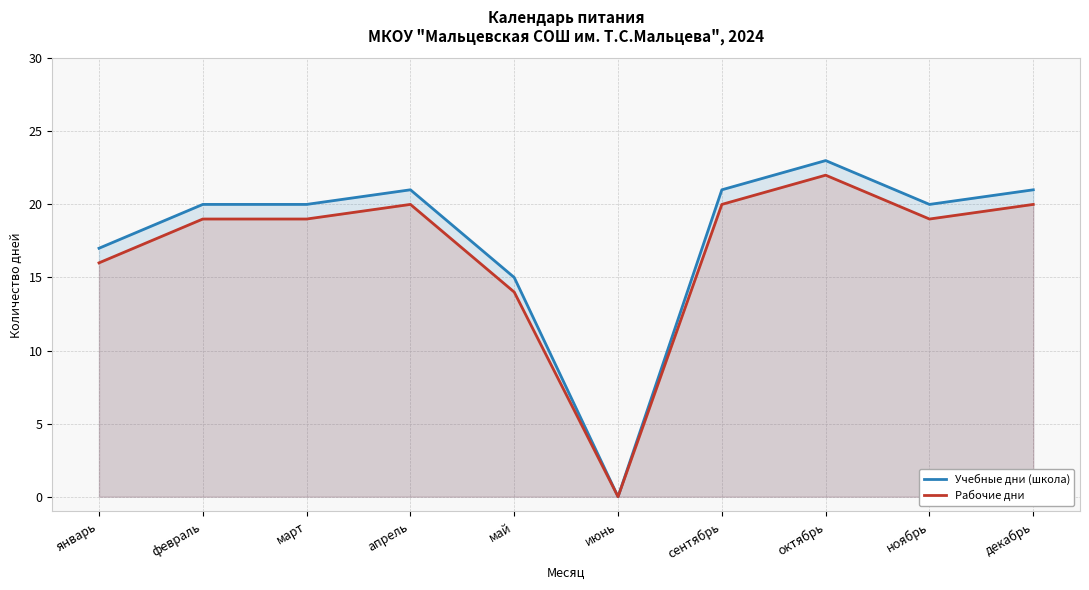

At how many categories does at least one series exceed 1?

9